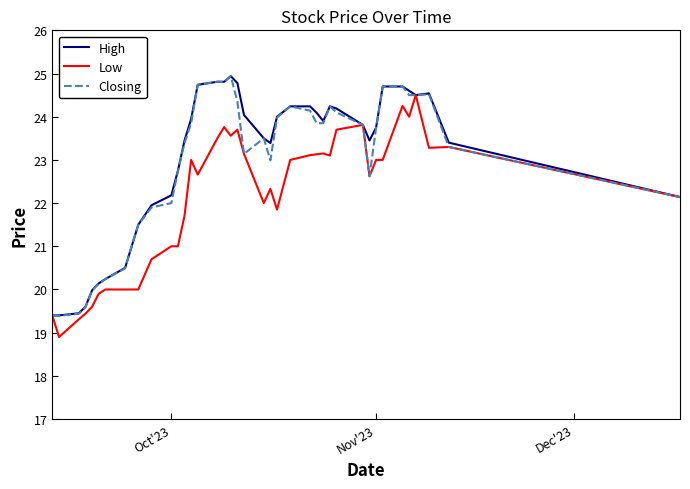

What is the maximum value for Low?

24.5